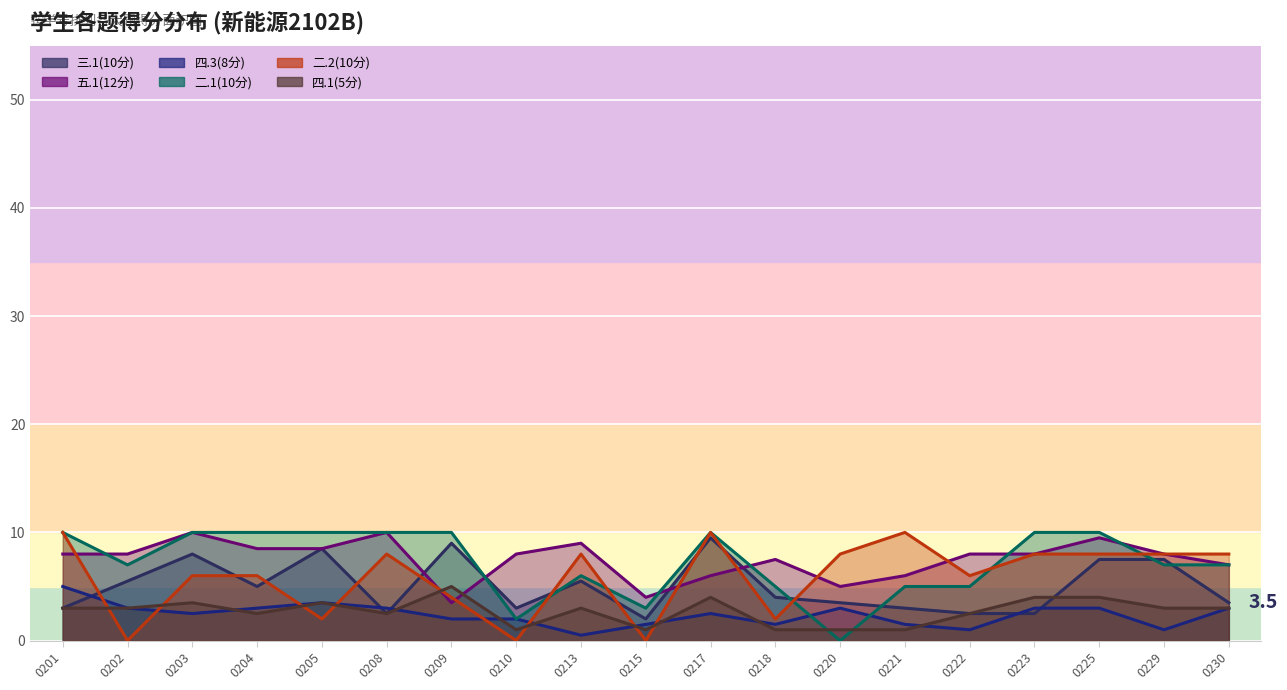

Reading right to left, transcribe all the data shown in this chart.

三.1(10分): 3.5	7.5	7.5	2.5	2.5	3.0	3.5	4.0	9.5	2.0	5.5	3.0	9.0	2.5	8.5	5.0	8.0	5.5	3.0
五.1(12分): 7.0	8.0	9.5	8.0	8.0	6.0	5.0	7.5	6.0	4.0	9.0	8.0	3.5	10.0	8.5	8.5	10.0	8.0	8.0
四.3(8分): 3.0	1.0	3.0	3.0	1.0	1.5	3.0	1.5	2.5	1.5	0.5	2.0	2.0	3.0	3.5	3.0	2.5	3.0	5.0
二.1(10分): 7.0	7.0	10.0	10.0	5.0	5.0	0.0	5.0	10.0	3.0	6.0	2.0	10.0	10.0	10.0	10.0	10.0	7.0	10.0
二.2(10分): 8.0	8.0	8.0	8.0	6.0	10.0	8.0	2.0	10.0	0.0	8.0	0.0	4.0	8.0	2.0	6.0	6.0	0.0	10.0
四.1(5分): 3.0	3.0	4.0	4.0	2.5	1.0	1.0	1.0	4.0	1.0	3.0	1.0	5.0	2.5	3.5	2.5	3.5	3.0	3.0